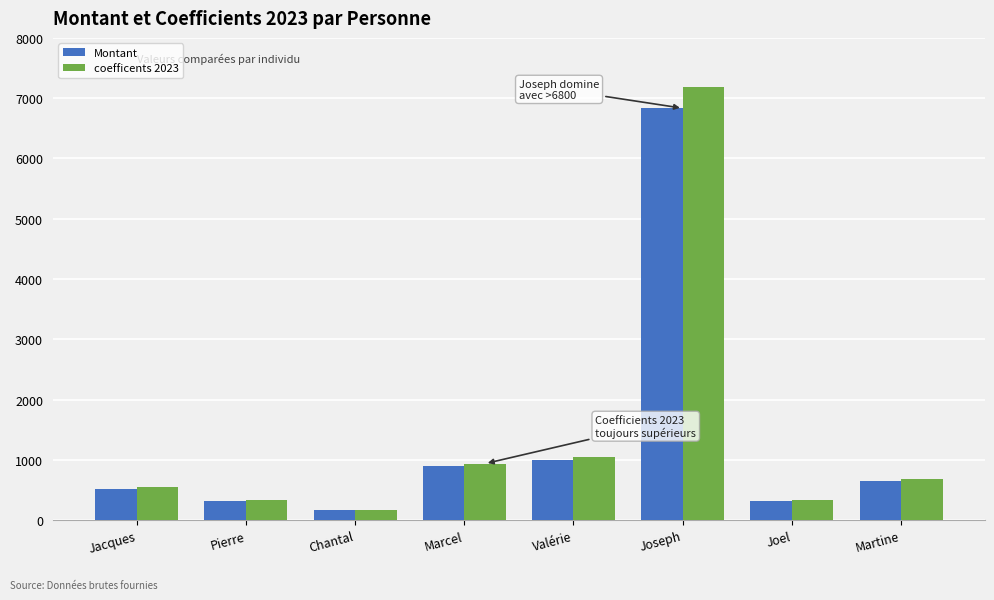

What are all the series names shown in the legend?

Montant, coefficents 2023